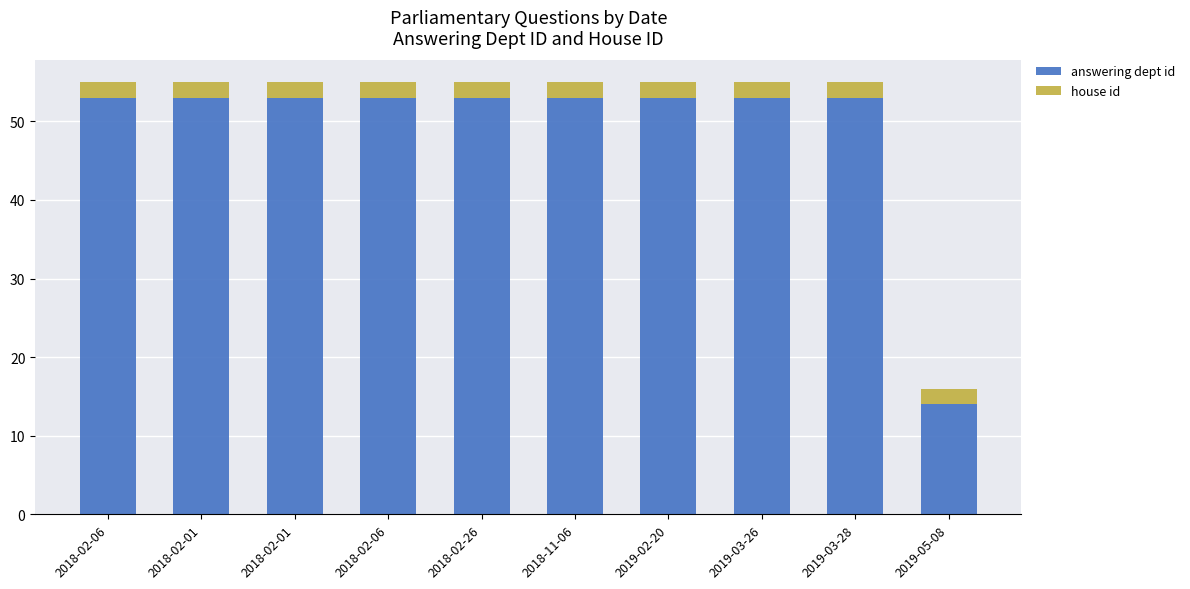

At which label does answering dept id reach its peak?

2018-02-06